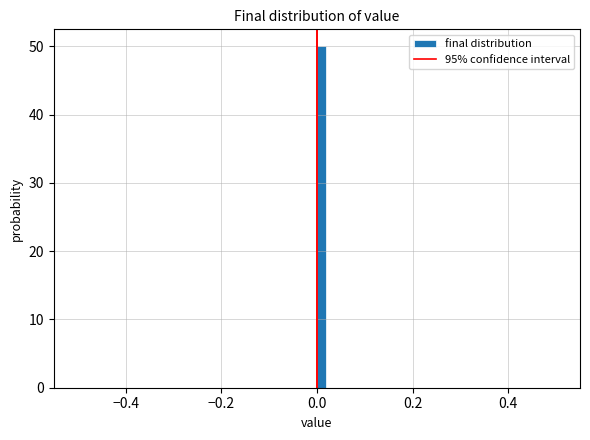

Around what value on the x-axis is the tallest bar? Give the approximate position of its centre, as read against the axis.

0.02